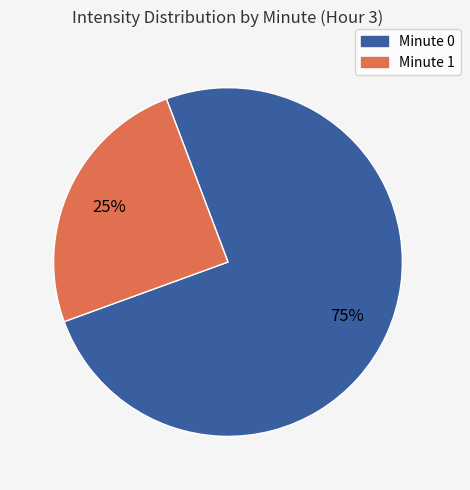

Is there a majority slice in this chart?

Yes